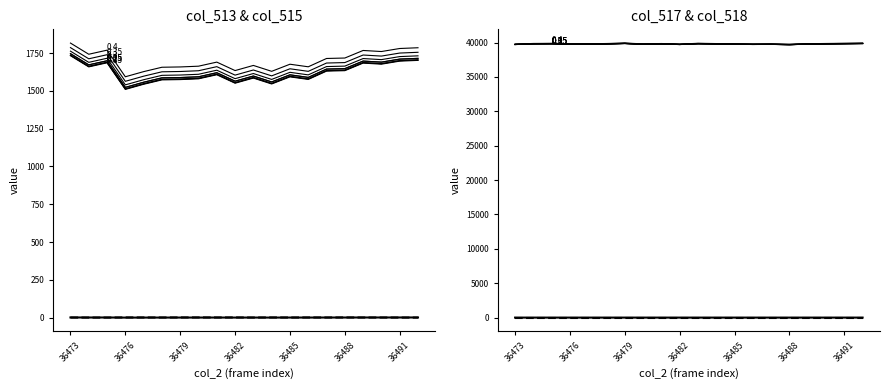

True or false: col_517 and col_513 cross at least once.

False